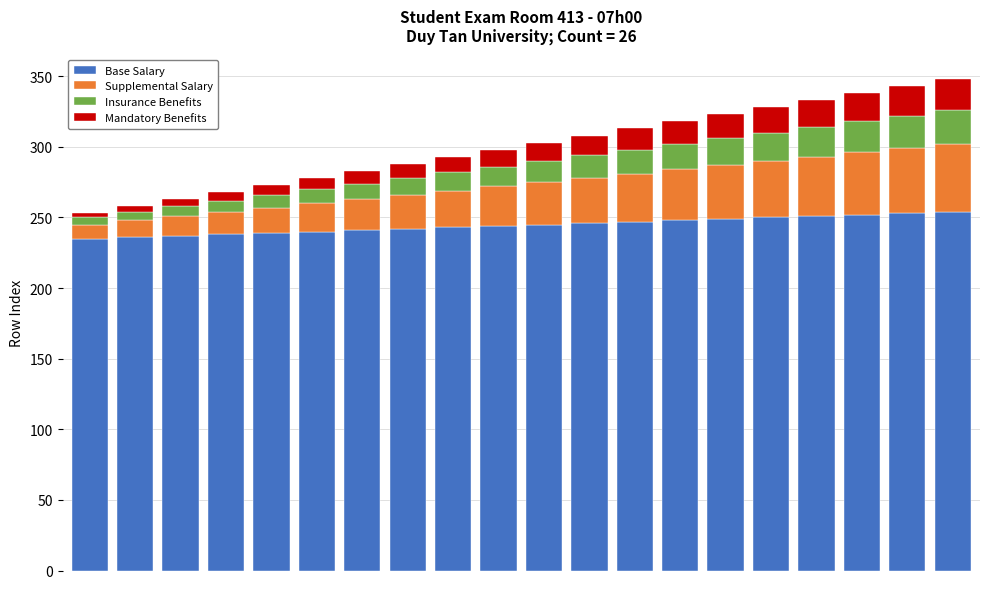

What is the value of the Base Salary bar at the 10th from the left?

244